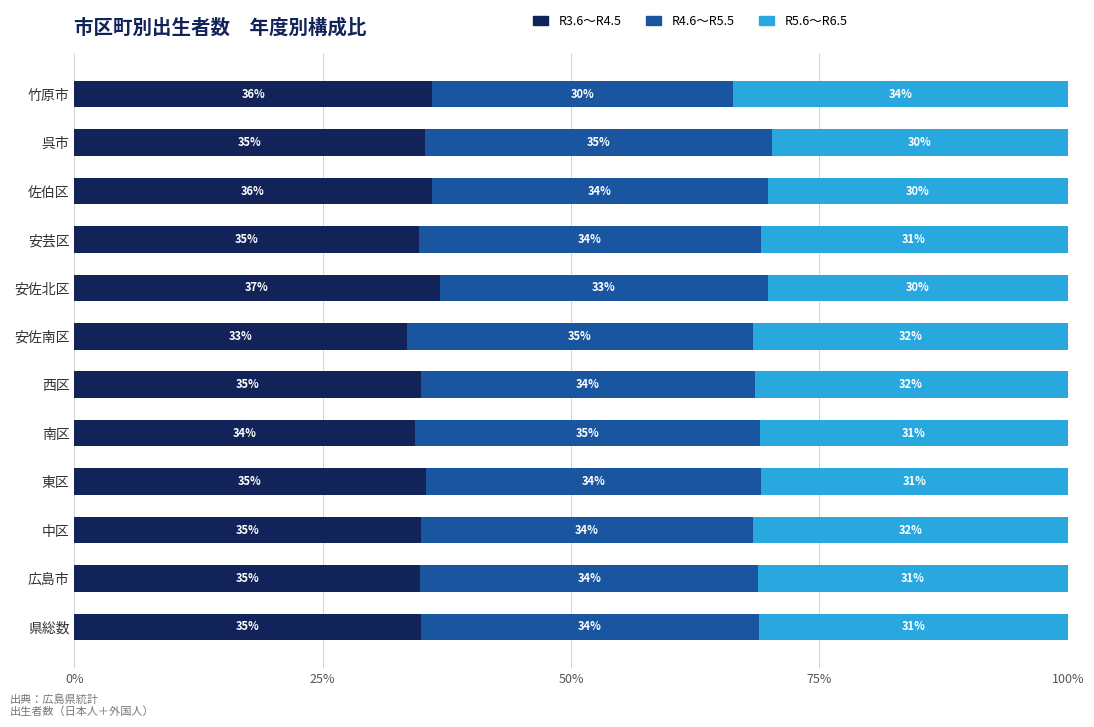

What is the total value across all series at 佐伯区?

100.0